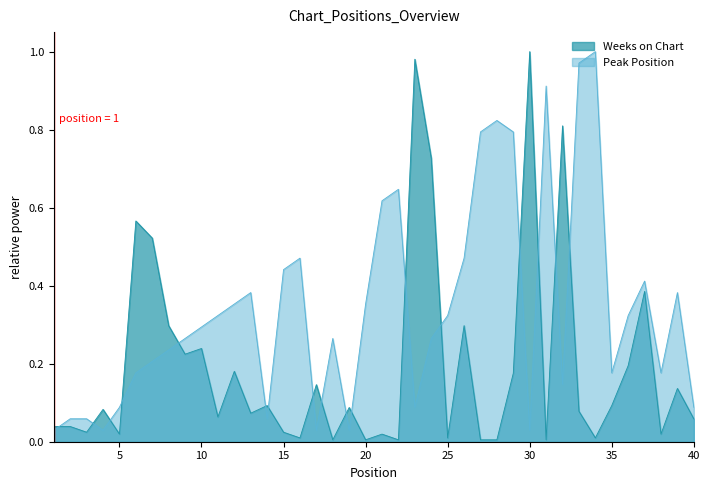

Where do Weeks on Chart and Peak Position first cross each other?

1 and 2